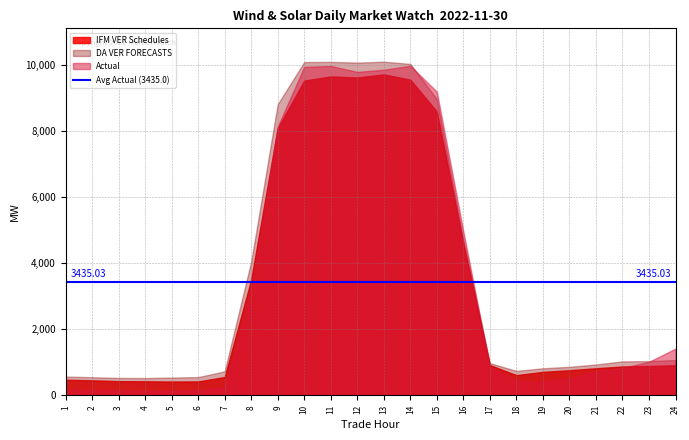

Reading right to left, what are all the values shown in this chart?

IFM VER Schedules: 913.1	888.1	873.4	820.1	760.8	710.7	611.9	915.9	4582.3	8591.2	9557.1	9717.7	9623.8	9655.6	9528.5	8088.2	3503.4	554.9	420.9	418.4	424.8	429.7	454.0	473.0
DA VER FORECASTS: 1070.0	1036.6	1028.1	934.0	864.2	820.4	739.6	976.0	4711.0	8967.8	10035.3	10101.7	10074.1	10096.2	10090.8	8814.0	4050.6	726.3	552.6	538.1	523.8	526.8	549.5	568.5
Actual: 1415.2	1015.8	832.8	717.2	517.6	403.8	448.4	859.9	4964.2	9194.3	9978.9	9857.6	9792.2	9973.6	9943.3	8136.3	3190.3	262.8	161.8	143.2	136.1	160.2	169.5	165.4